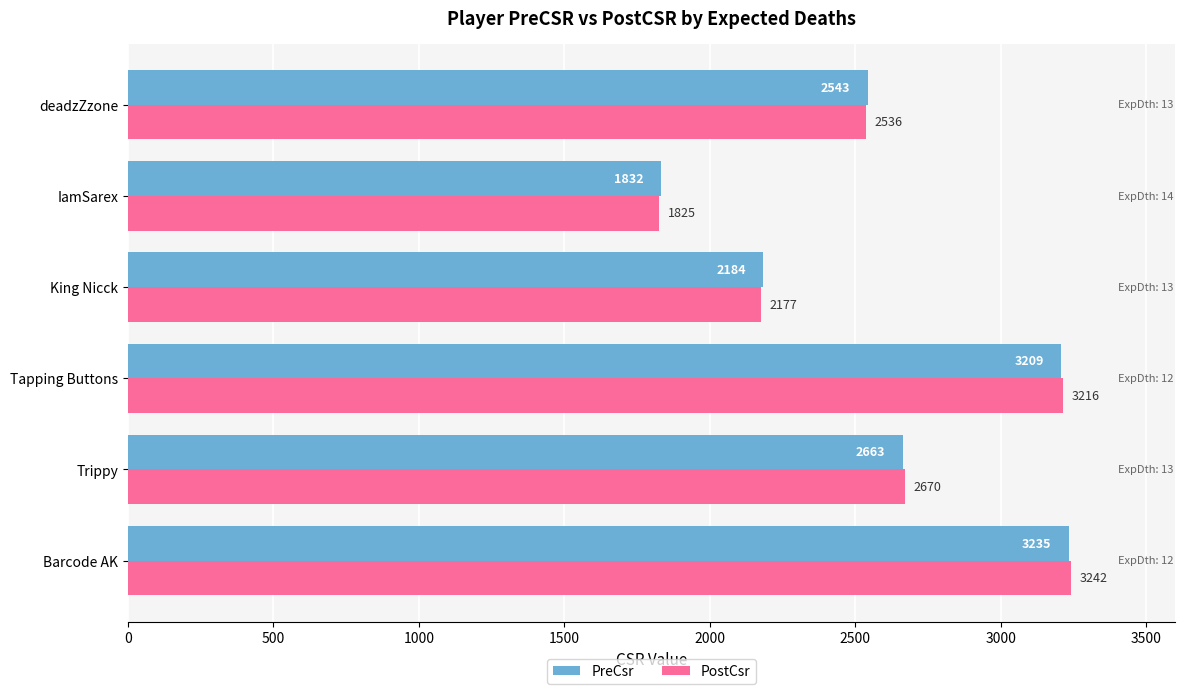

The PreCsr series shows 2184 at King Nicck. True or false?

True